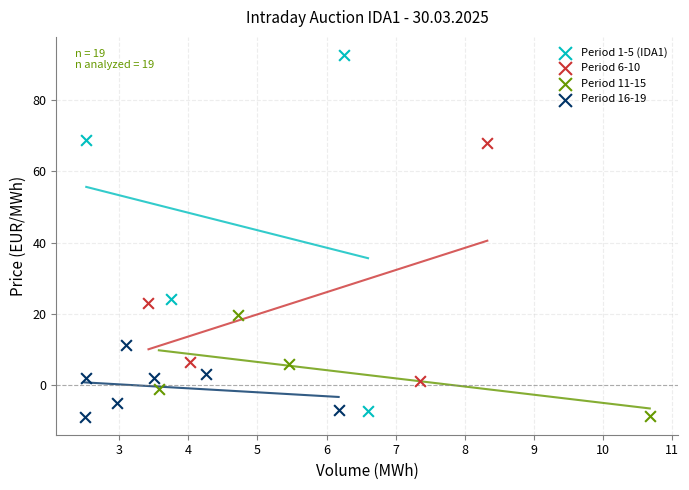

What are all the series names shown in the legend?

Period 1-5 (IDA1), Period 6-10, Period 11-15, Period 16-19